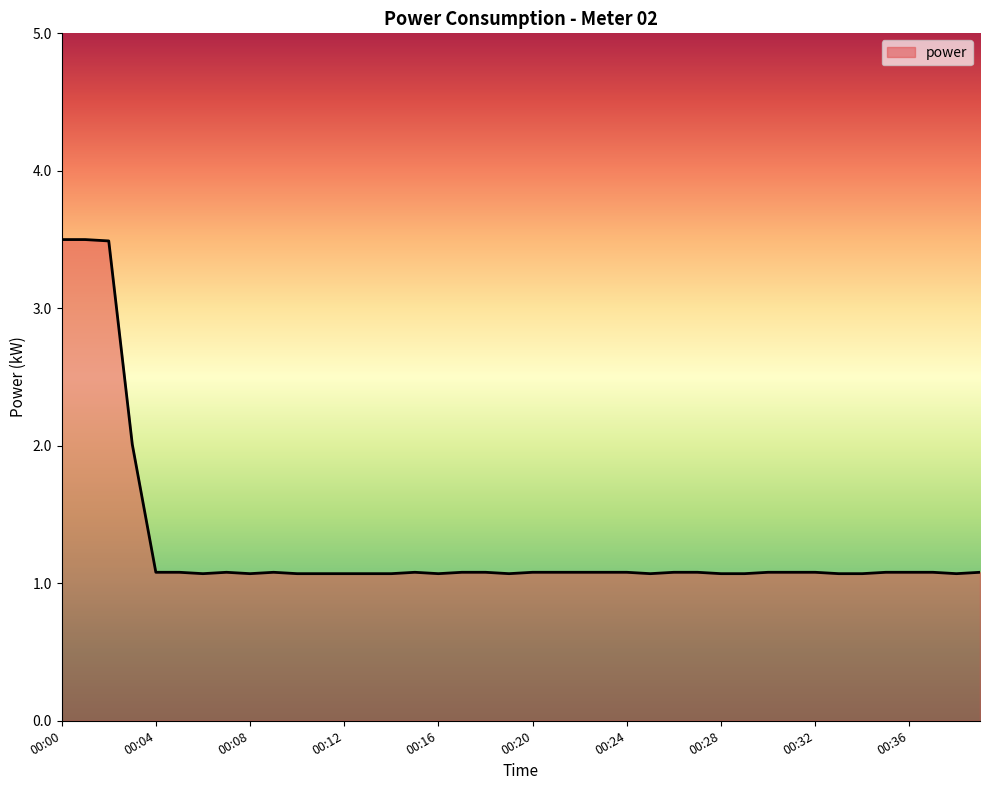

What is the difference between the maximum and minimum values?

2.4